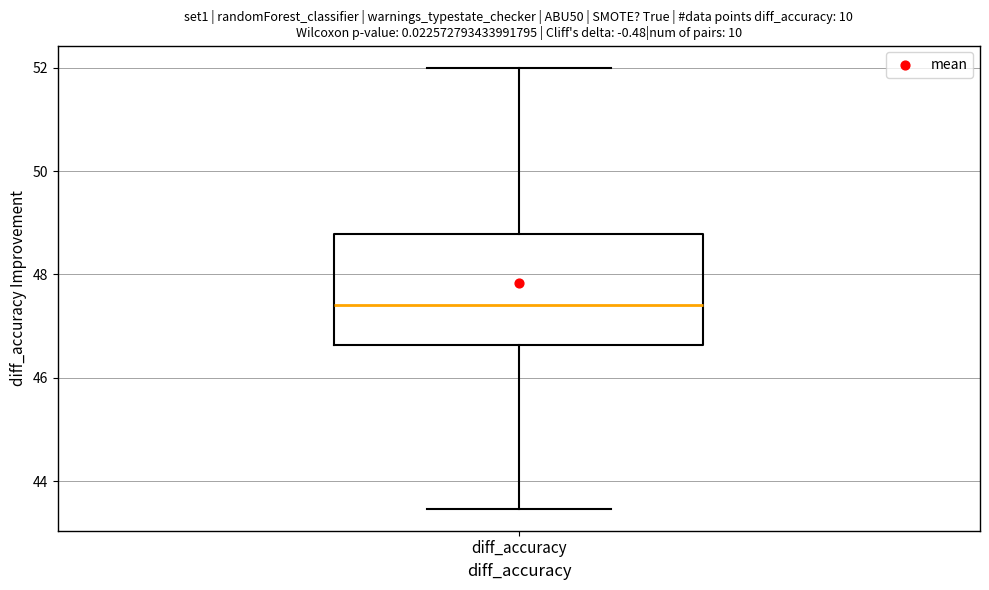

Transcribe this box plot: give where the median line is, the range the box spans, and where the two whiskers end, as read against the y-axis. The values are not printed on the chart, so give them approximately, as read against the axis.

median 47.4, box 46.6 to 48.8, whiskers 43.4 to 52.0